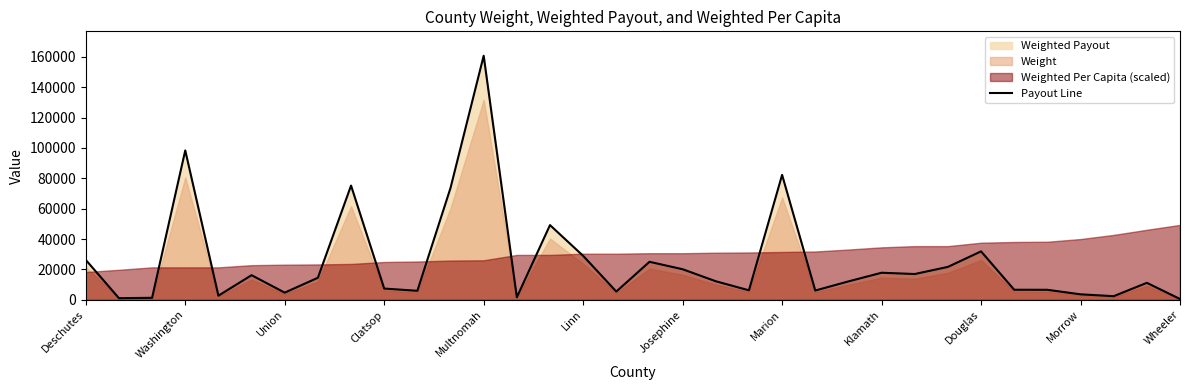

At which label does Payout Line reach its peak?

Multnomah